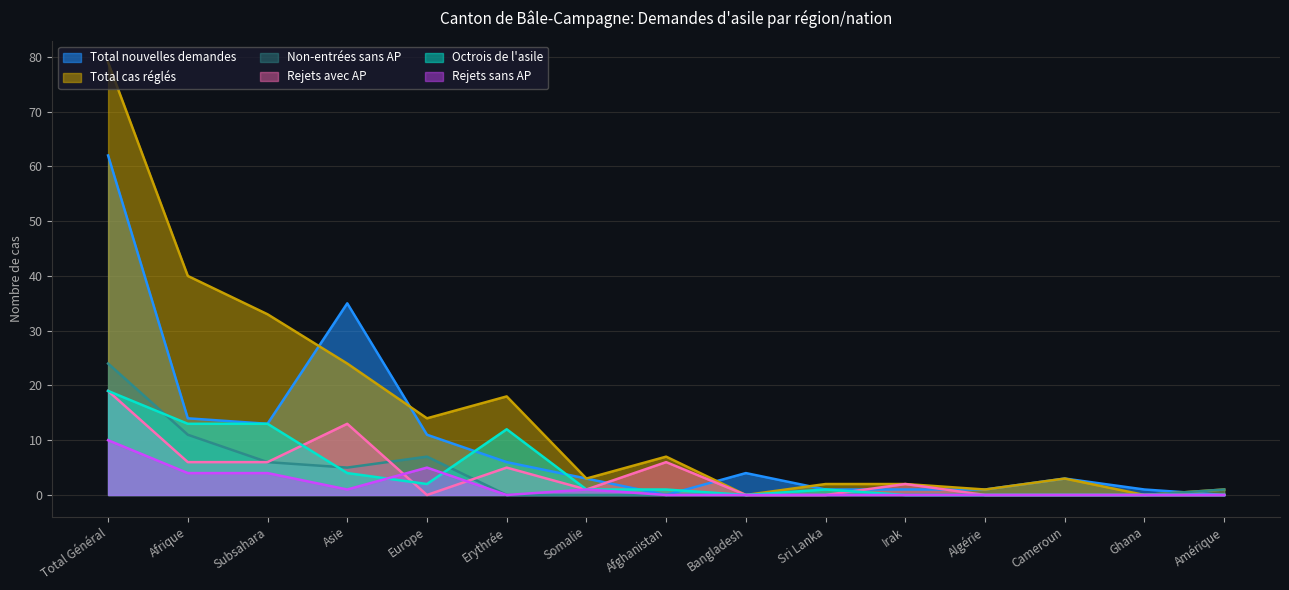

List the series in order of their peak value, lowest first.

Rejets sans AP, Octrois de l'asile, Rejets avec AP, Non-entrées sans AP, Total nouvelles demandes, Total cas réglés